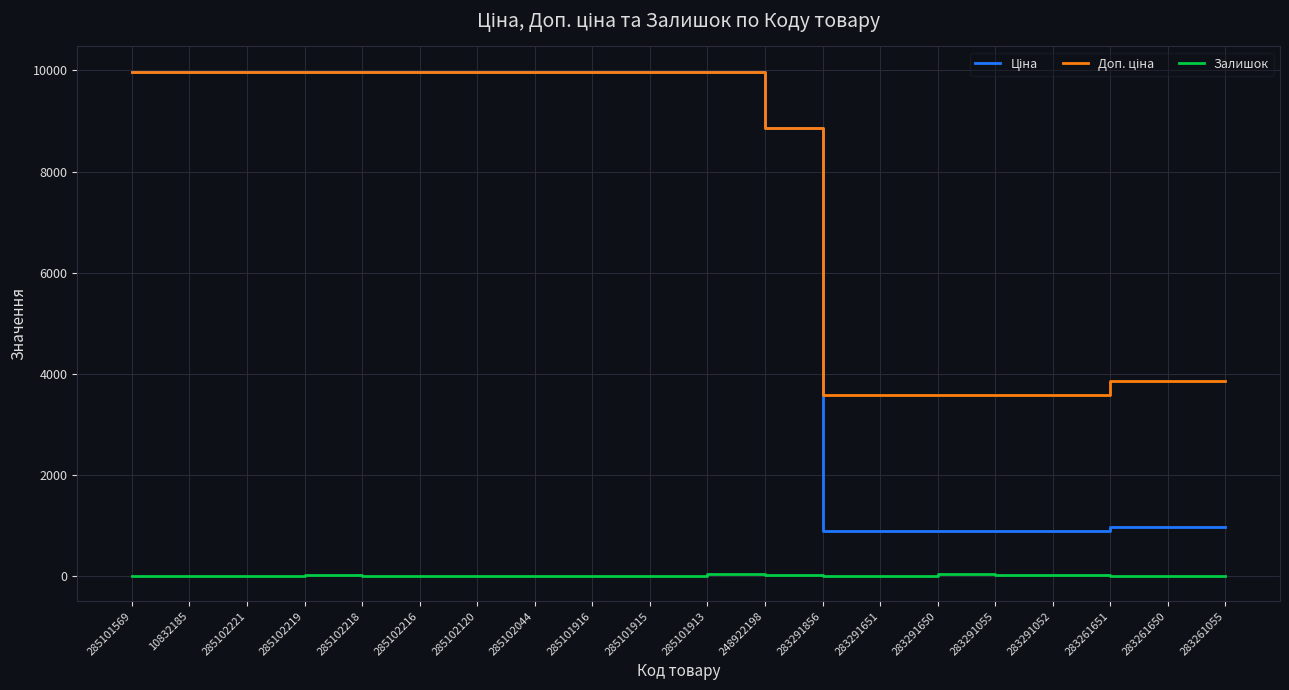

What is the total value across all series at 285102216?

19950.0